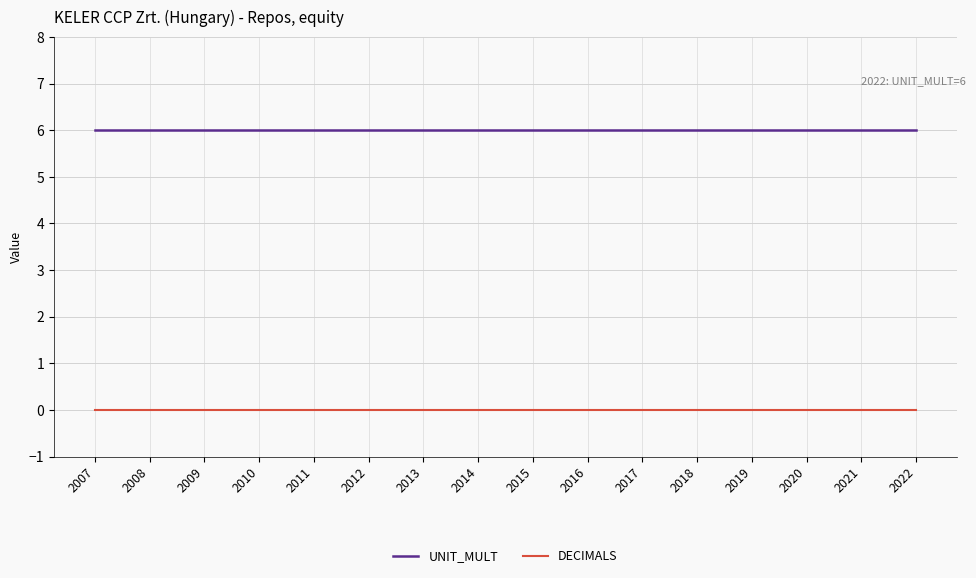

What is the lowest value of the UNIT_MULT series?

6